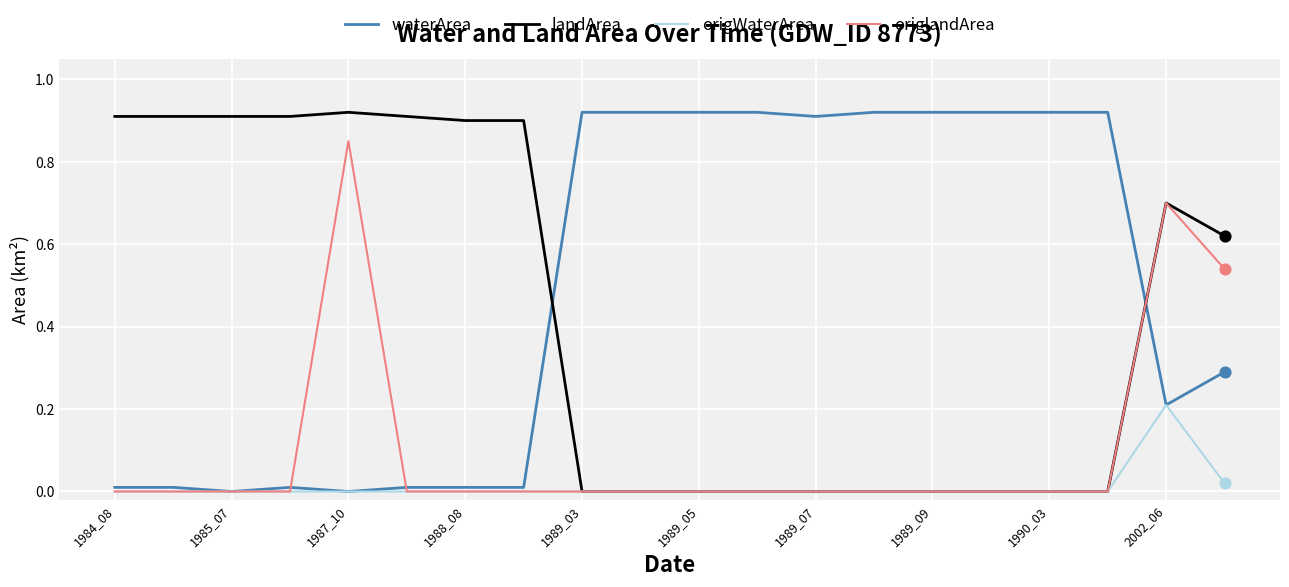

What are all the series names shown in the legend?

waterArea, landArea, origWaterArea, origlandArea